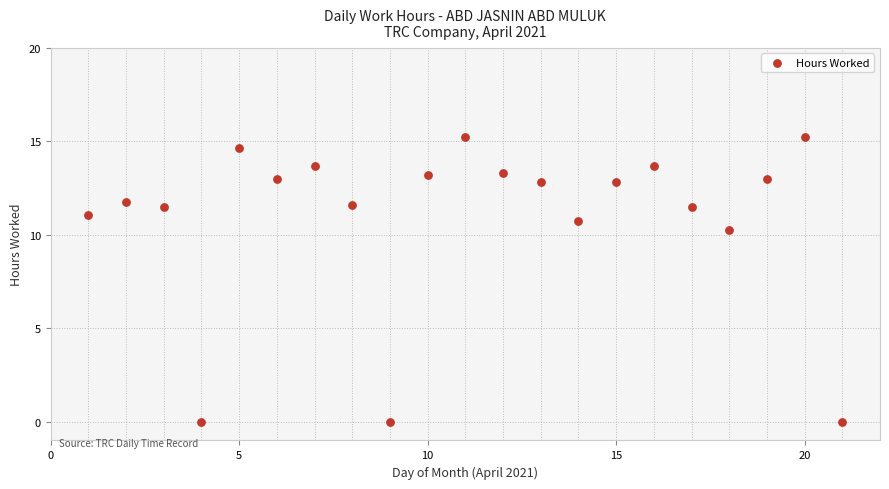

What is the range of X values (max minus min)?

20.0